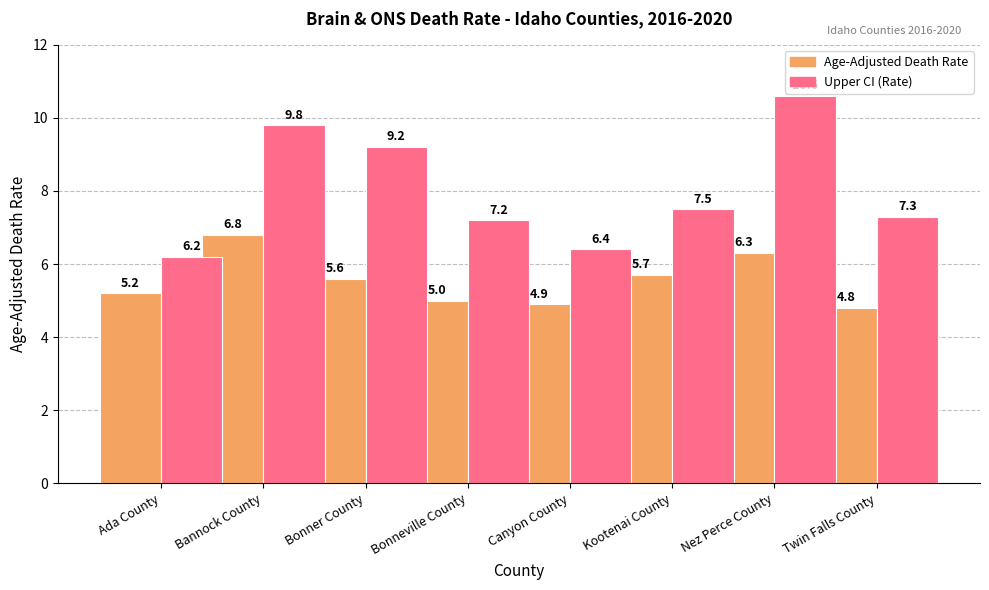

What position from the left is Canyon County?

5